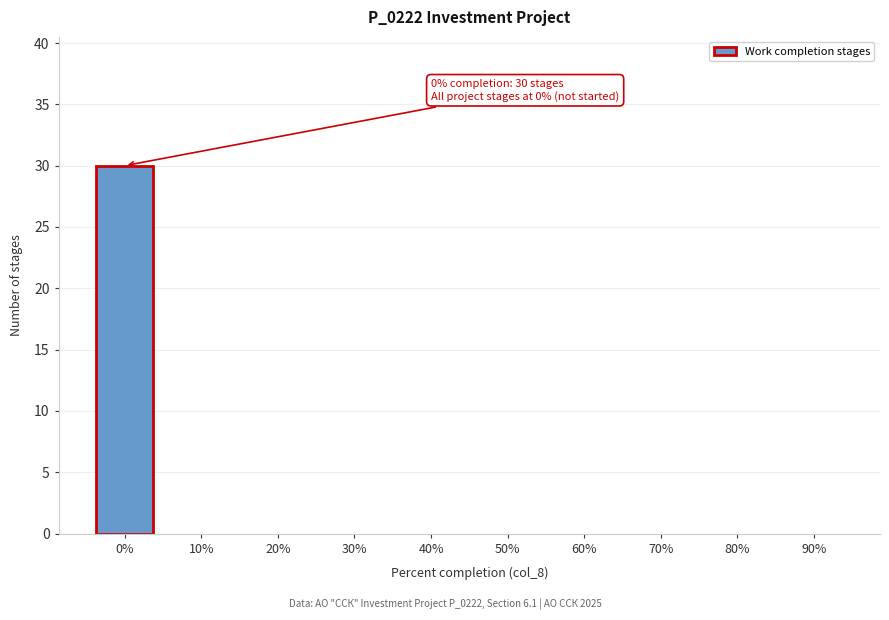

Reading right to left, list all the values displayed in this chart.

90%=0	80%=0	70%=0	60%=0	50%=0	40%=0	30%=0	20%=0	10%=0	0%=30